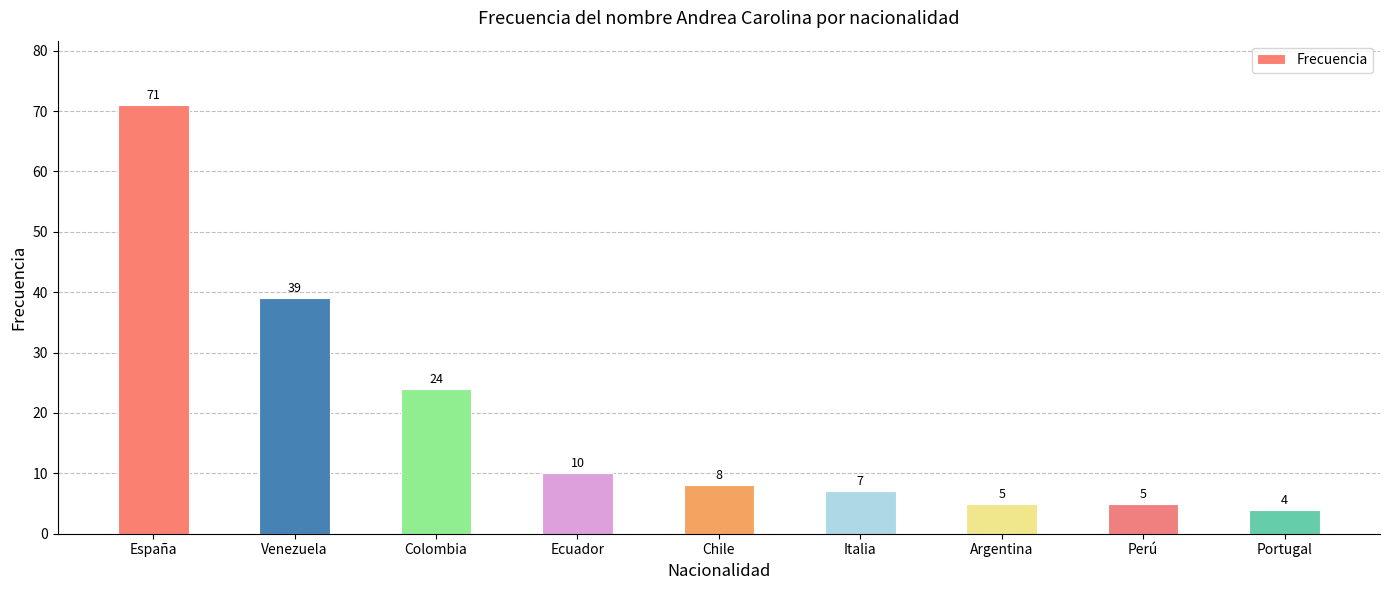

Which label corresponds to the largest value in the chart?

España